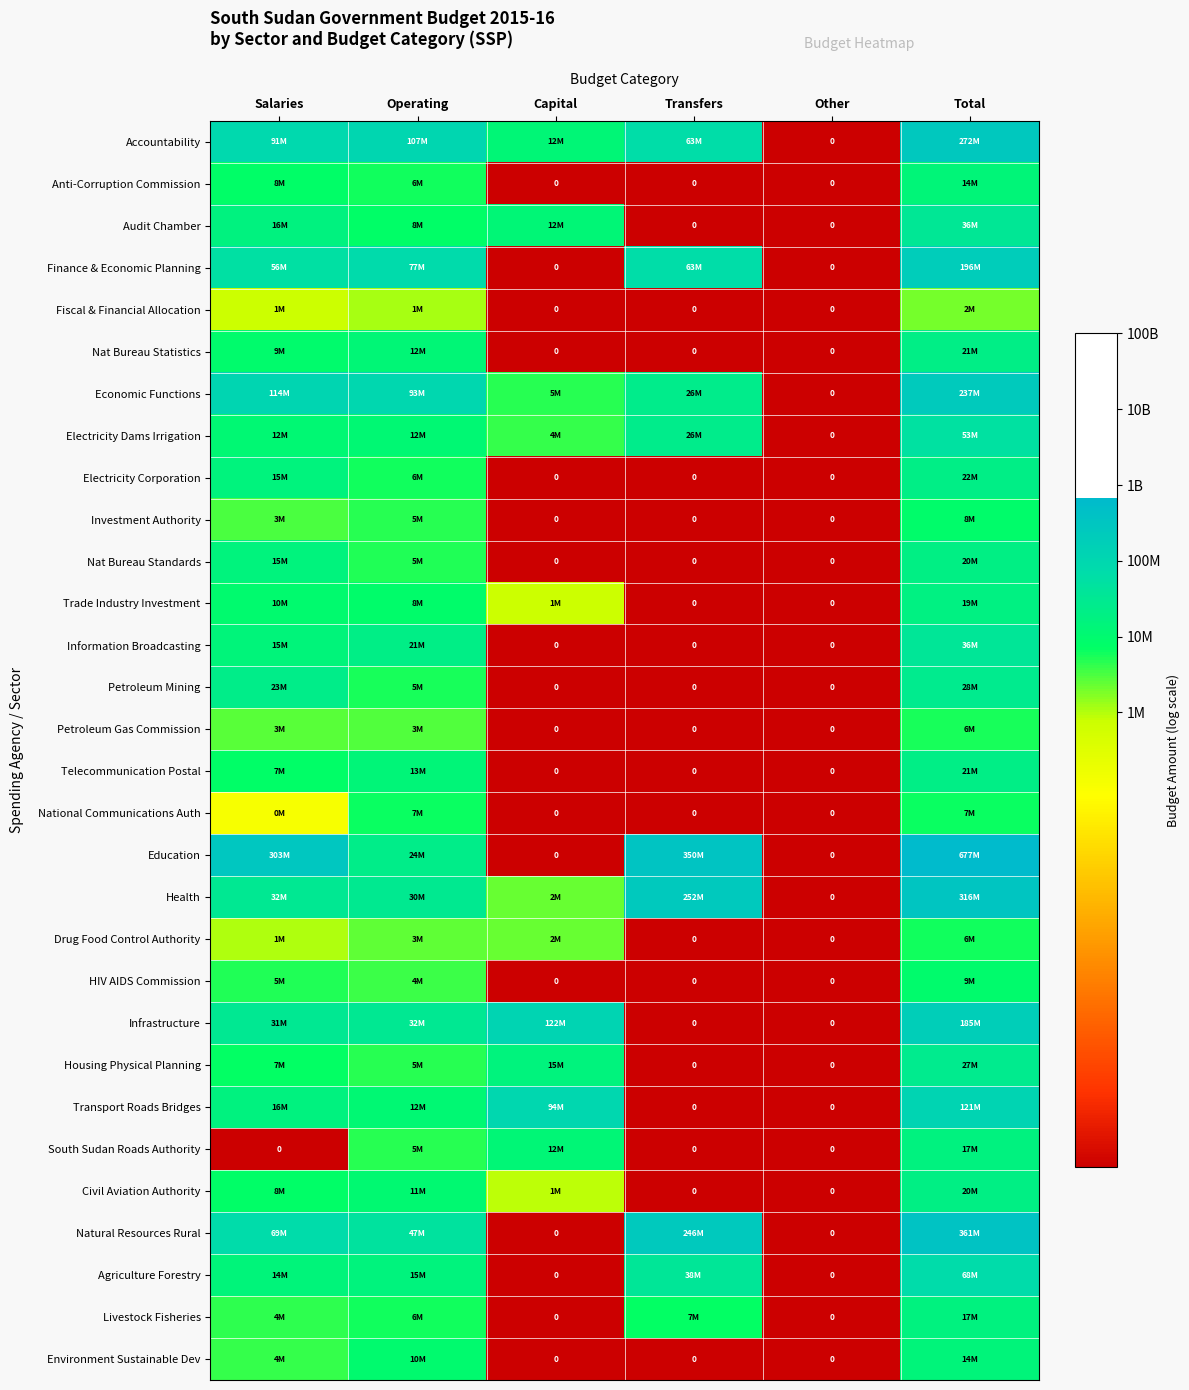

Which category has the highest value in the Civil Aviation Authority series?

Total